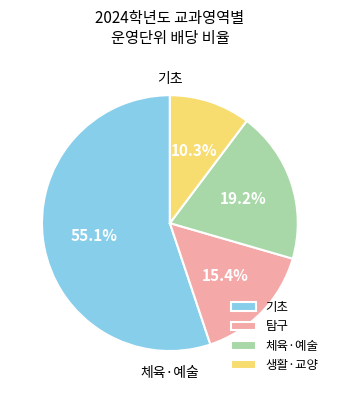

How many segments does this pie chart have?

4